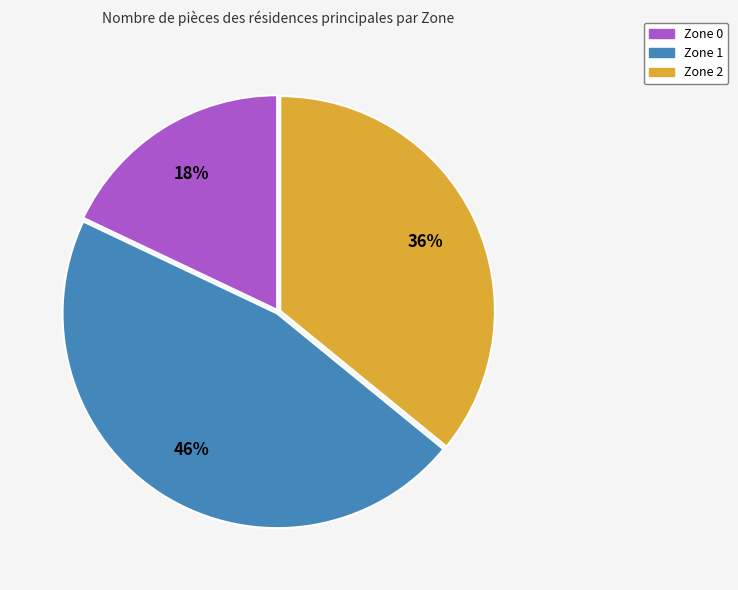

The Zone 1 slice represents 56% of the pie. True or false?

False